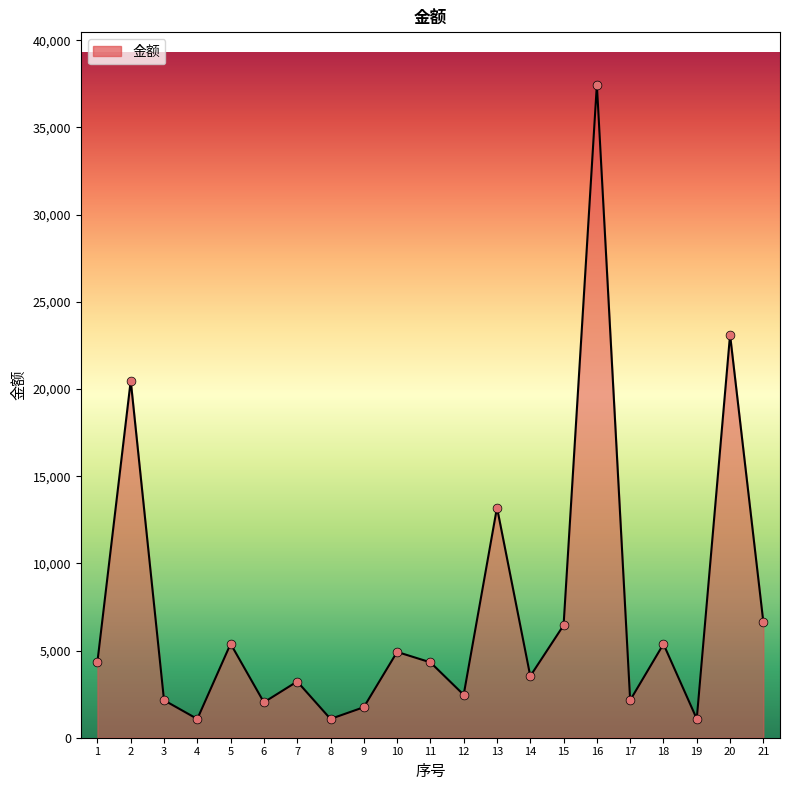

Which has a higher value, 2 or 14?

2